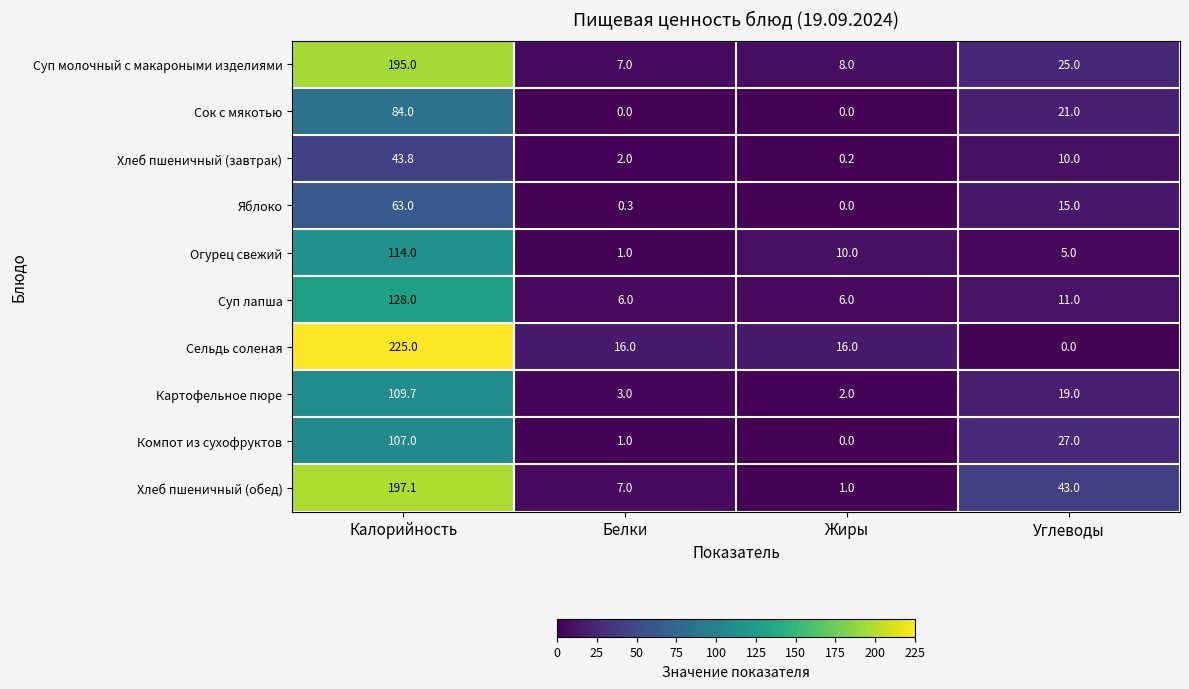

Where is Картофельное пюре nearest to the value 55?

Углеводы